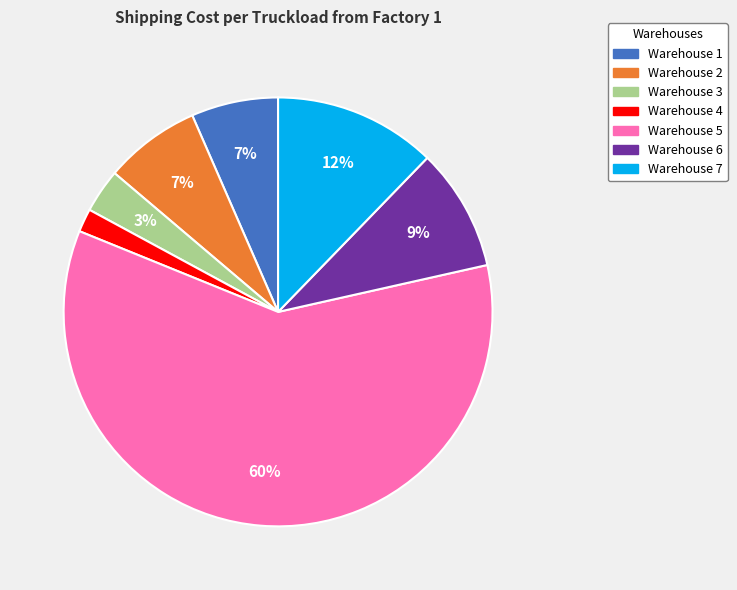

Is the sum of Warehouse 7 and Warehouse 2 greater than half?

No